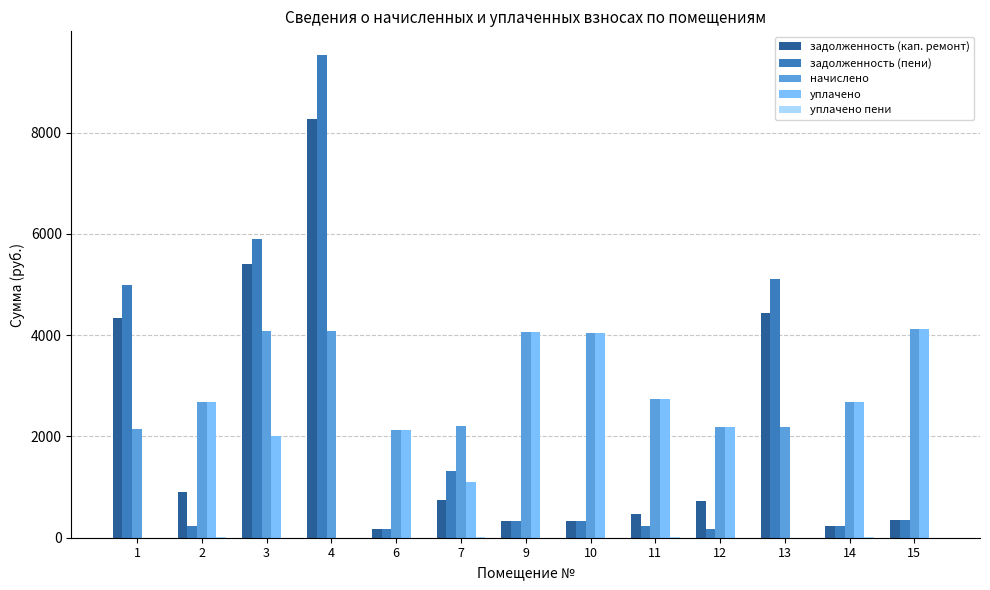

What is the sum of all задолженность (кап. ремонт) values?

26714.6